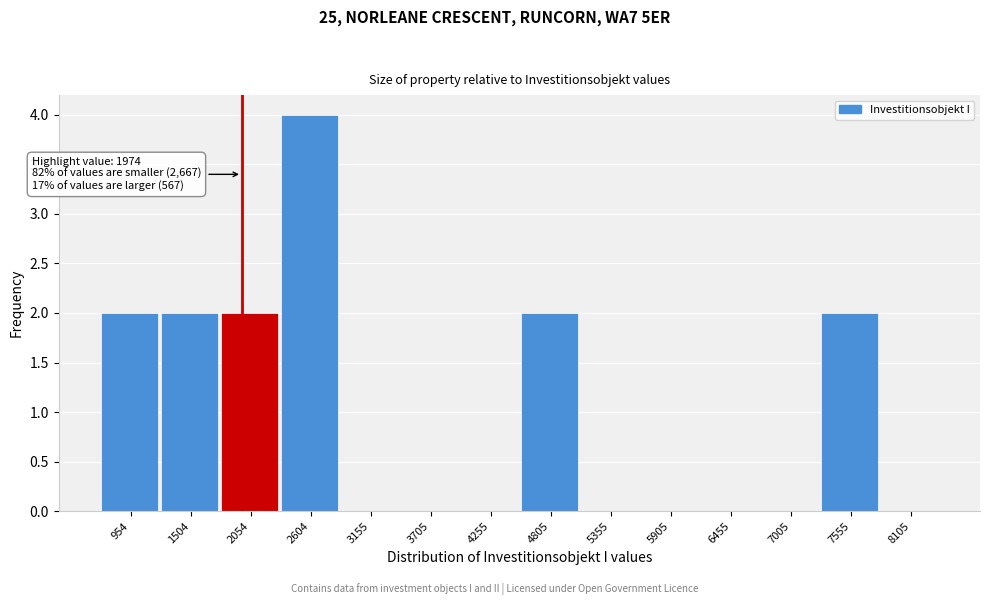

Which range on the x-axis has the tallest bar?

2300 to 2900